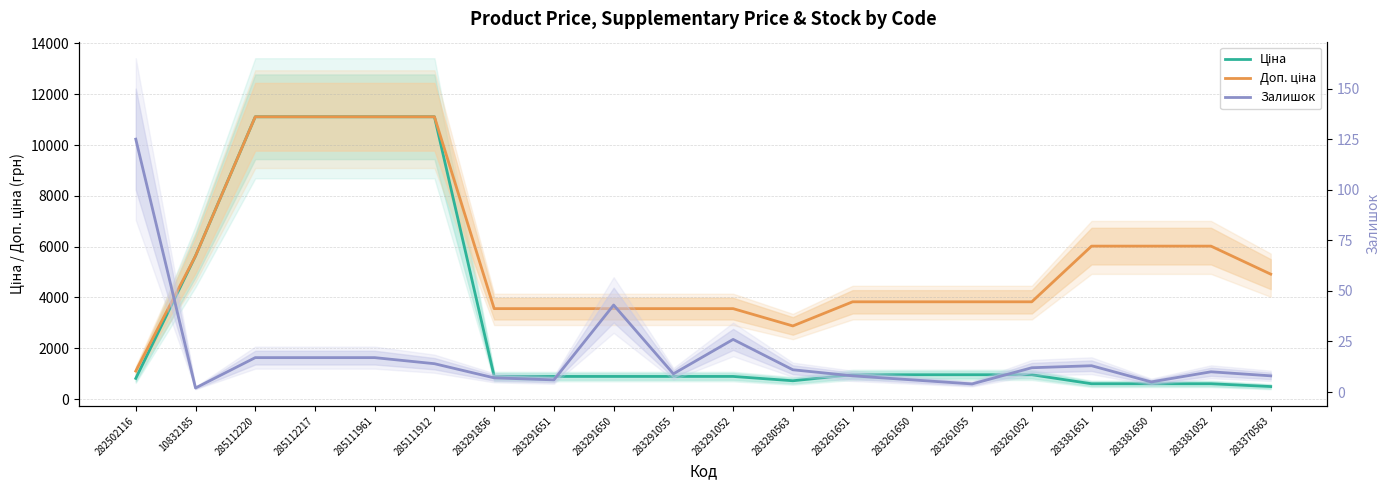

Reading left to right, what are all the values shown in this chart?

Ціна: 282502116=813.0	10832185=5636.0	285112220=11113.6	285112217=11113.6	285111961=11113.6	285111912=11113.6	283291856=889.9	283291651=889.9	283291650=889.9	283291055=889.9	283291052=889.9	283280563=719.6	283261651=957.1	283261650=957.1	283261055=957.1	283261052=957.1	283381651=602.1	283381650=602.1	283381052=602.1	283370563=491.7
Доп. ціна: 282502116=1101.8	10832185=5636.0	285112220=11113.6	285112217=11113.6	285111961=11113.6	285111912=11113.6	283291856=3559.7	283291651=3559.7	283291650=3559.7	283291055=3559.7	283291052=3559.7	283280563=2878.5	283261651=3828.4	283261650=3828.4	283261055=3828.4	283261052=3828.4	283381651=6020.8	283381650=6020.8	283381052=6020.8	283370563=4917.4
Залишок: 282502116=125.0	10832185=2.0	285112220=17.0	285112217=17.0	285111961=17.0	285111912=14.0	283291856=7.0	283291651=6.0	283291650=43.0	283291055=9.0	283291052=26.0	283280563=11.0	283261651=8.0	283261650=6.0	283261055=4.0	283261052=12.0	283381651=13.0	283381650=5.0	283381052=10.0	283370563=8.0